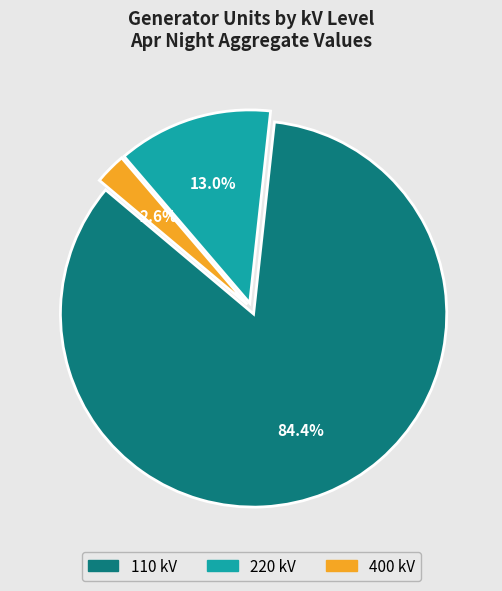

Does any single category account for the majority?

Yes